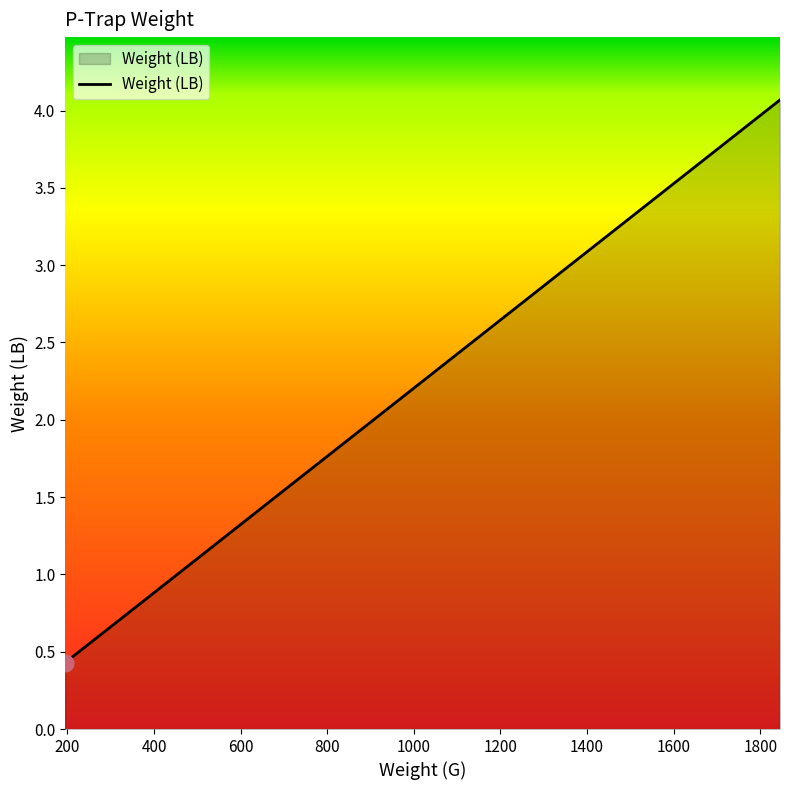

Count the number of categories in the chart.

7